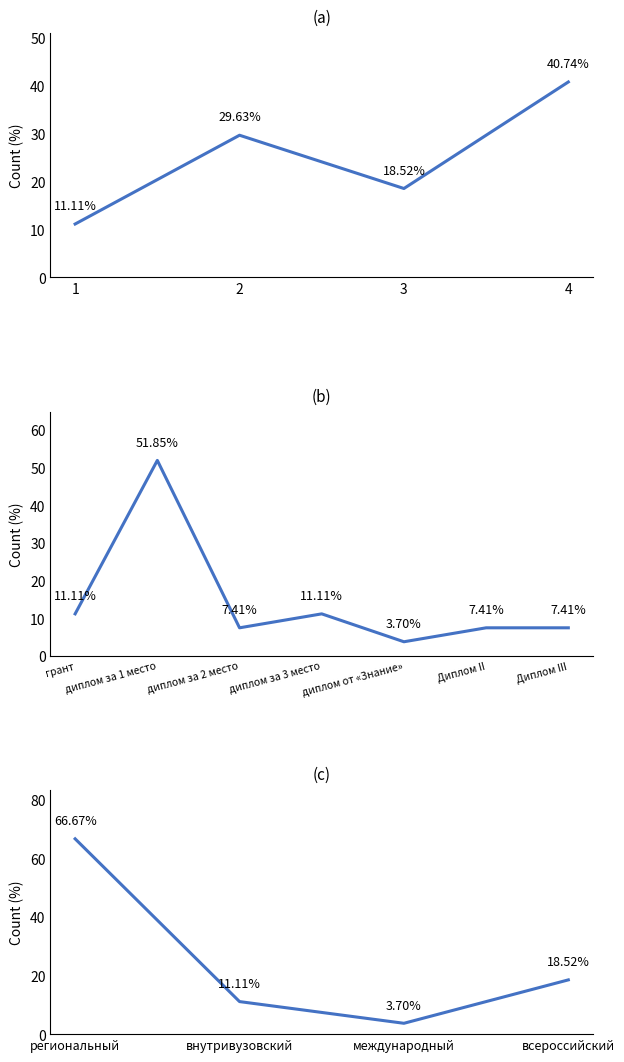

What is the sum of the values at 4 and 2?

70.4